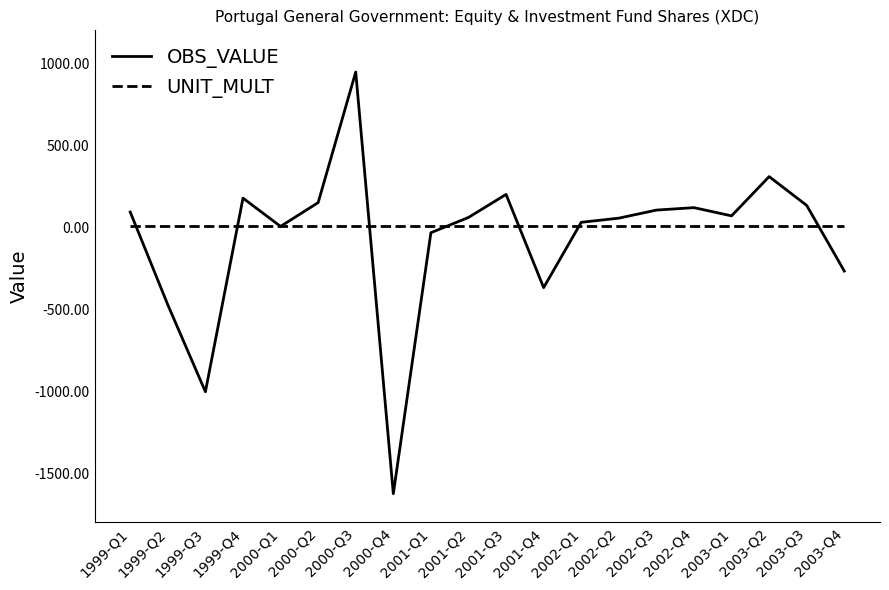

Which series has the largest range (max minus min)?

OBS_VALUE